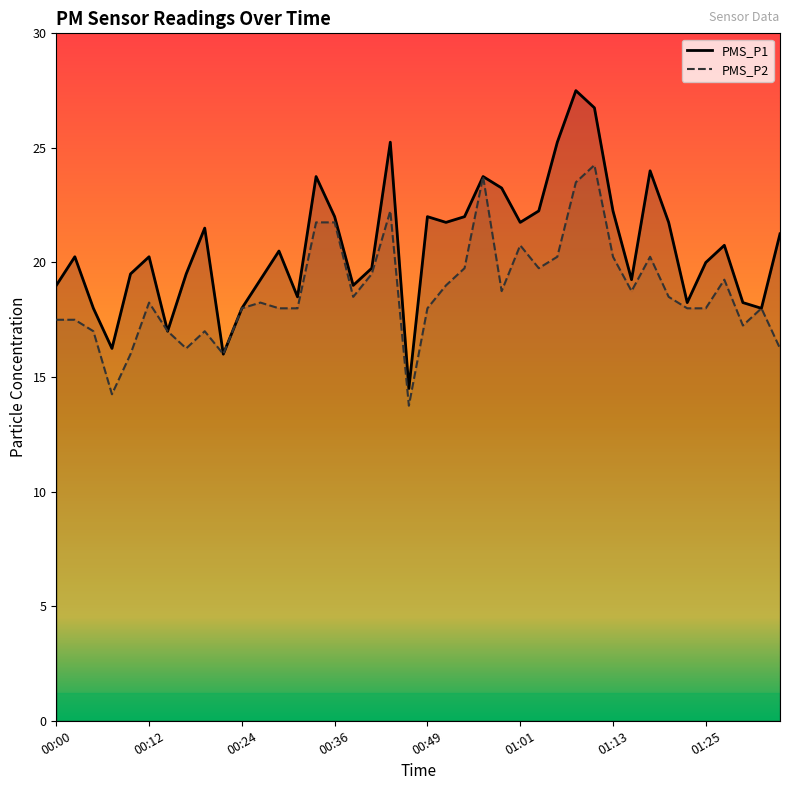

What is the minimum value for PMS_P1 line?

14.5